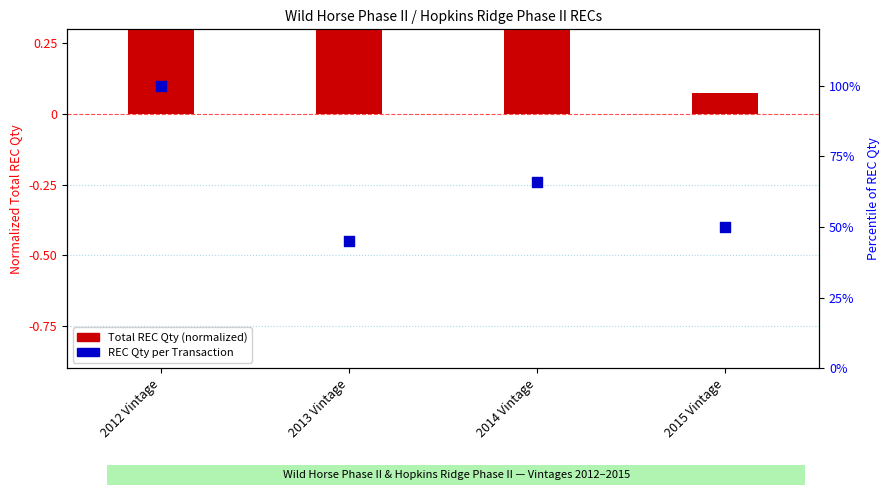

Which series has the widest spread of Y values?

REC Qty per Transaction (percentile)